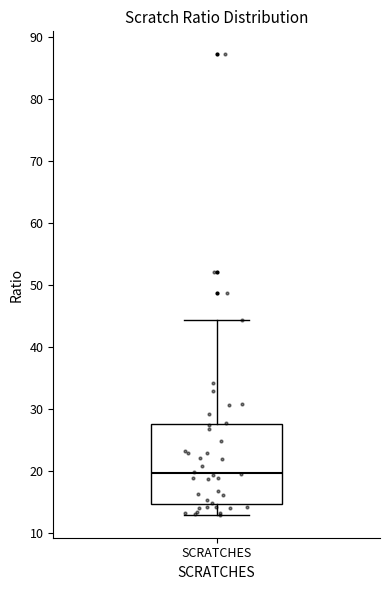

Where is the upper edge of the box for SCRATCHES on the y-axis? The values are not printed on the chart, so give them approximately, as read against the axis.

28